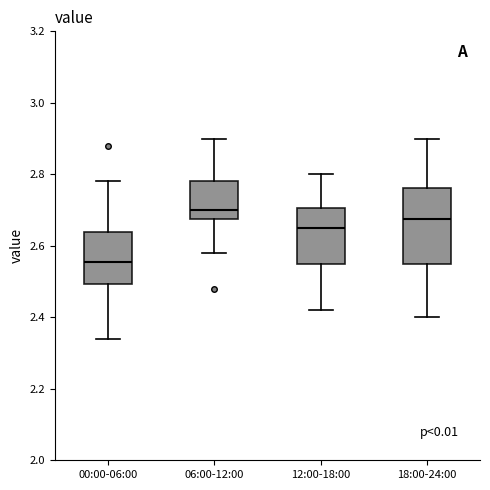

Which box is the tallest, from its lower edge to its upper edge?

18:00-24:00